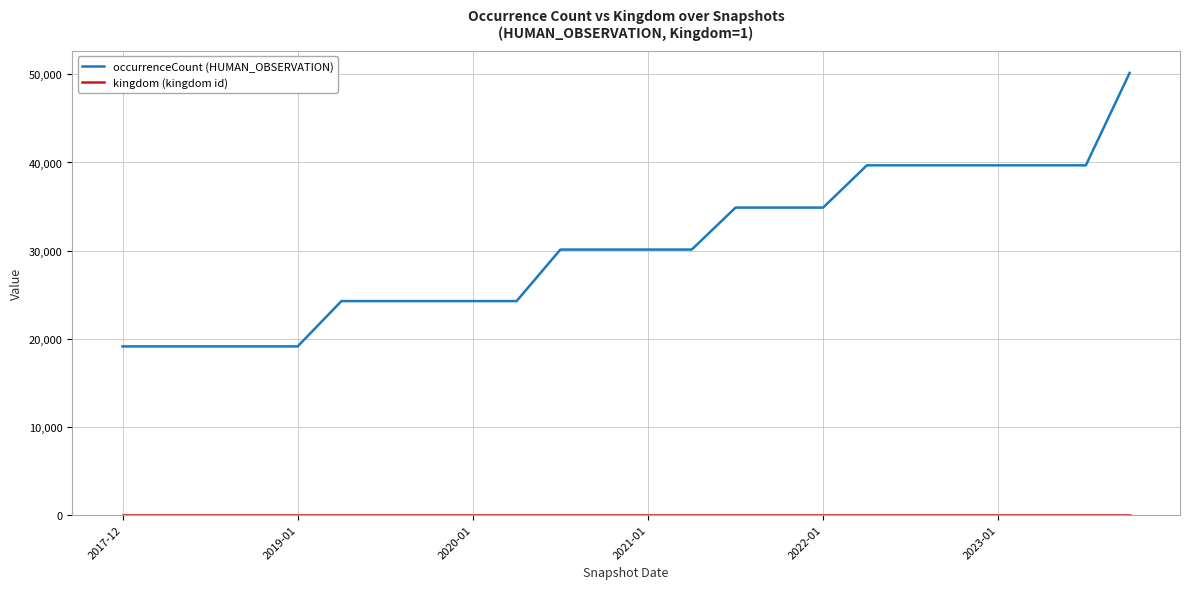

Which series has the largest total across all categories?

occurrenceCount (HUMAN_OBSERVATION)